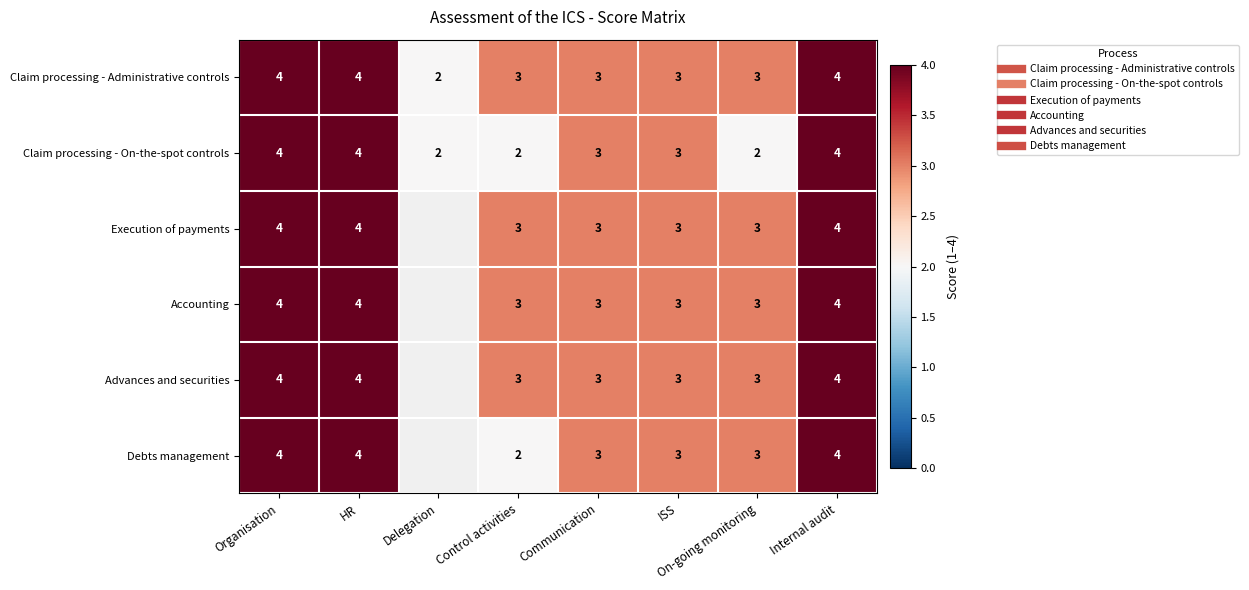

The value of Accounting at Control activities is 3.0. True or false?

True